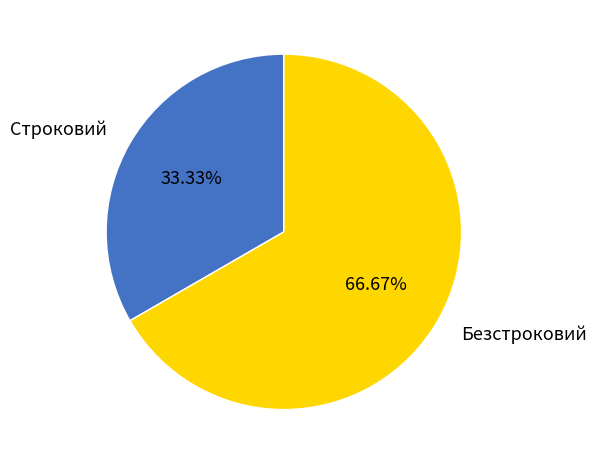

Rank the categories by value from highest to lowest.

Безстроковий, Строковий